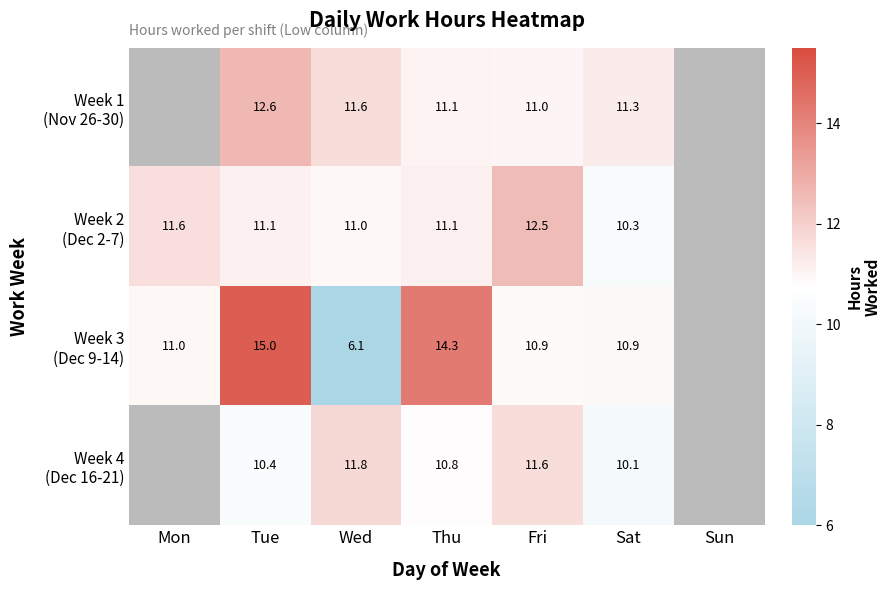

How many distinct data groups are displayed?

4